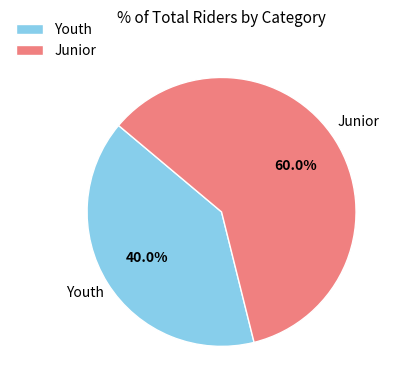

What percentage is the Junior slice, to the nearest percent?

60%